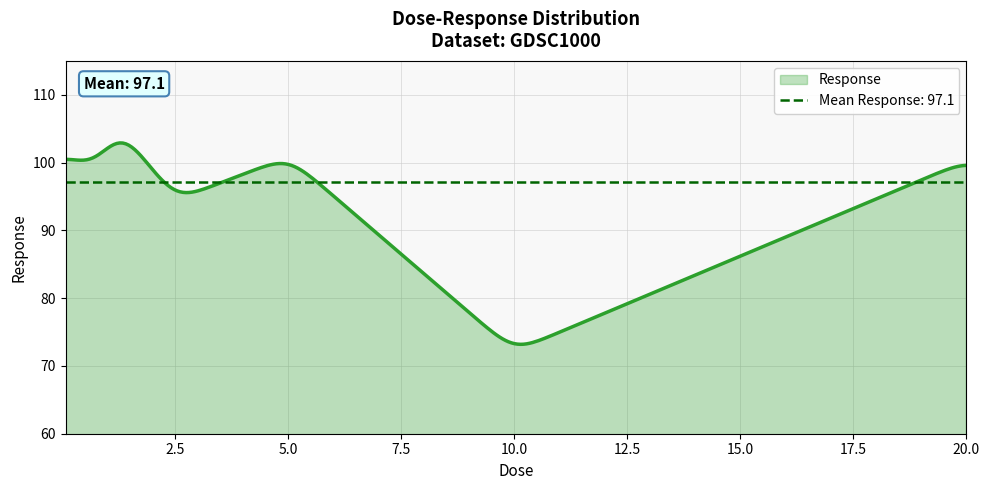

What is the label of the 4th point from the left?

0.625